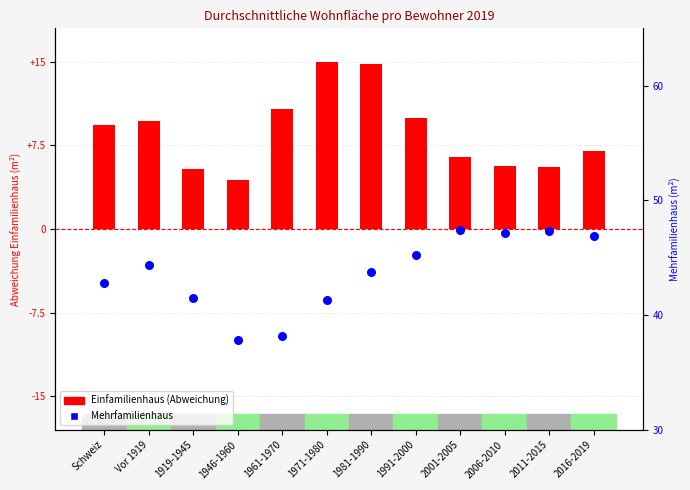

Is the value of Mehrfamilienhaus at 2006-2010 greater than the value of Einfamilienhaus (Abweichung) at 2006-2010?

Yes